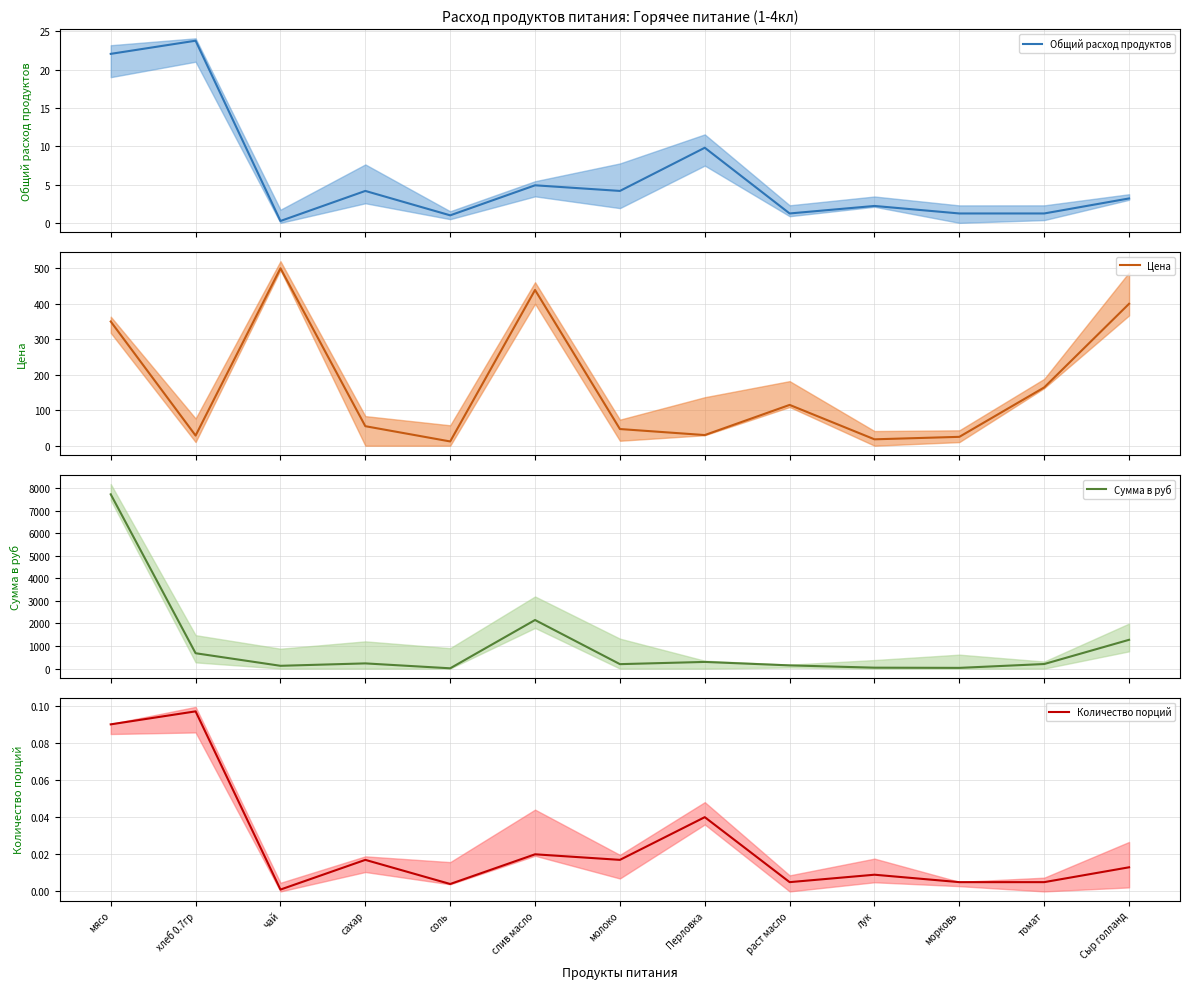

What is the highest value of the Сумма в руб (mean) series?

7717.5